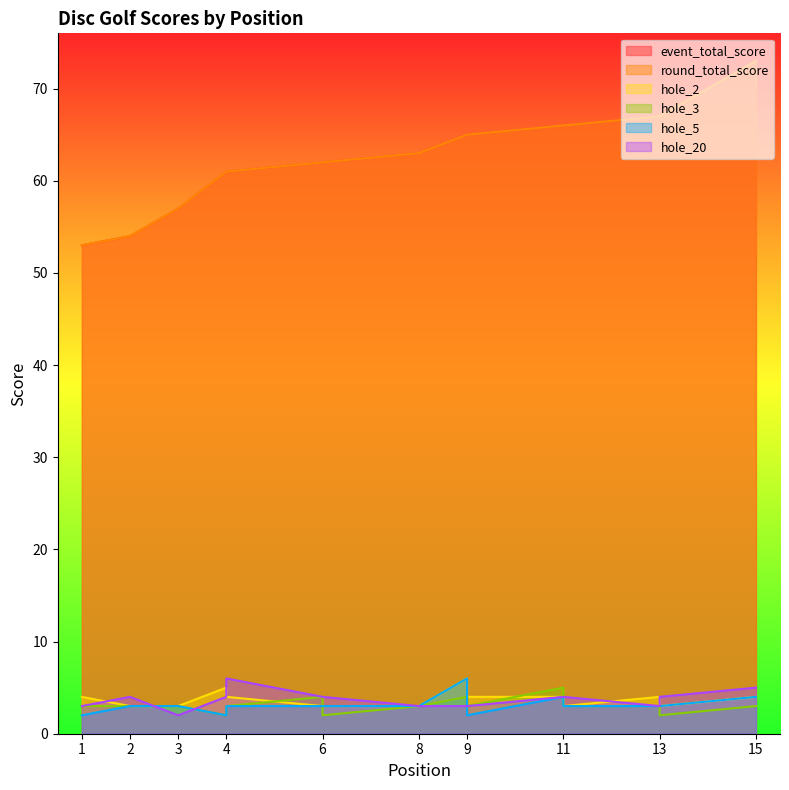

What is the value of the hole_20 point at the 7th from the left?

4